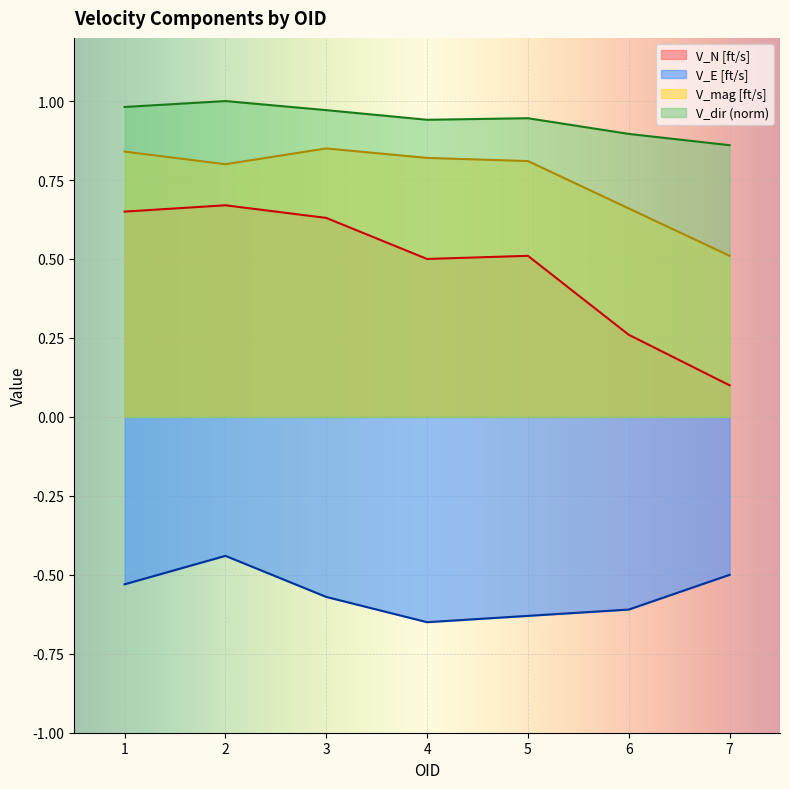

Between 2 and 1, which is larger?

2